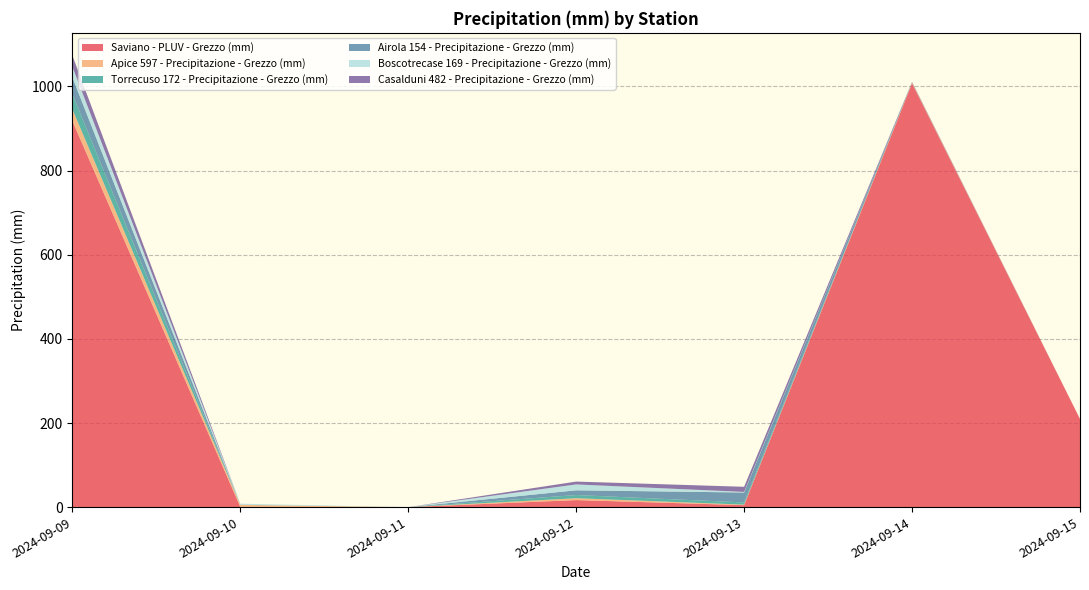

Reading left to right, transcribe all the data shown in this chart.

Saviano - PLUV - Grezzo (mm): 918.2	0.6	0.0	16.8	4.8	1007.4	209.6
Apice 597 - Precipitazione - Grezzo (mm): 27.6	4.8	0.0	4.4	1.2	1.6	0.0
Torrecuso 172 - Precipitazione - Grezzo (mm): 36.2	0.2	0.0	7.6	5.2	0.4	0.0
Airola 154 - Precipitazione - Grezzo (mm): 39.8	0.2	0.0	11.2	23.6	0.2	0.0
Boscotrecase 169 - Precipitazione - Grezzo (mm): 25.0	2.4	0.0	14.0	1.4	0.0	0.0
Casalduni 482 - Precipitazione - Grezzo (mm): 26.8	0.0	0.0	6.8	12.2	1.2	0.0